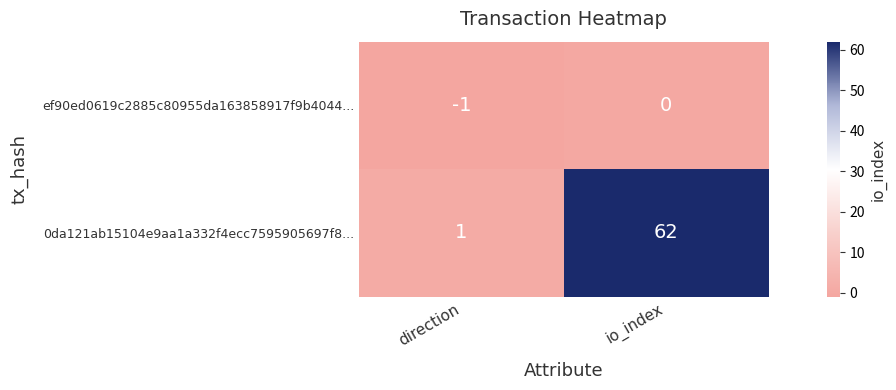

At which category does the chart reach its peak across all series?

io_index